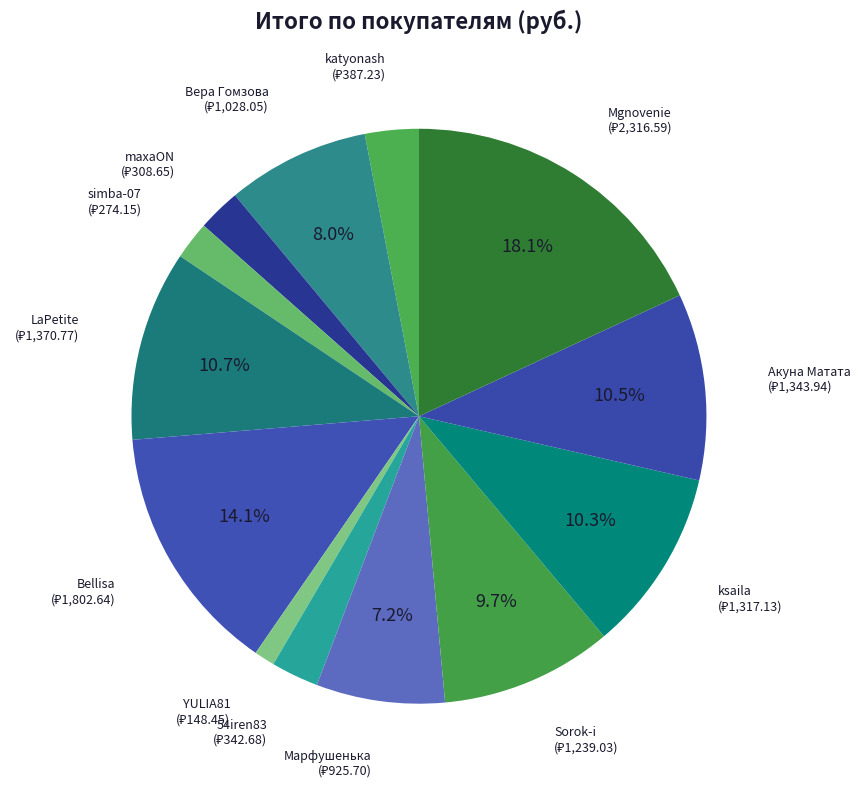

Between Марфушенька and YULIA81, which is larger?

Марфушенька